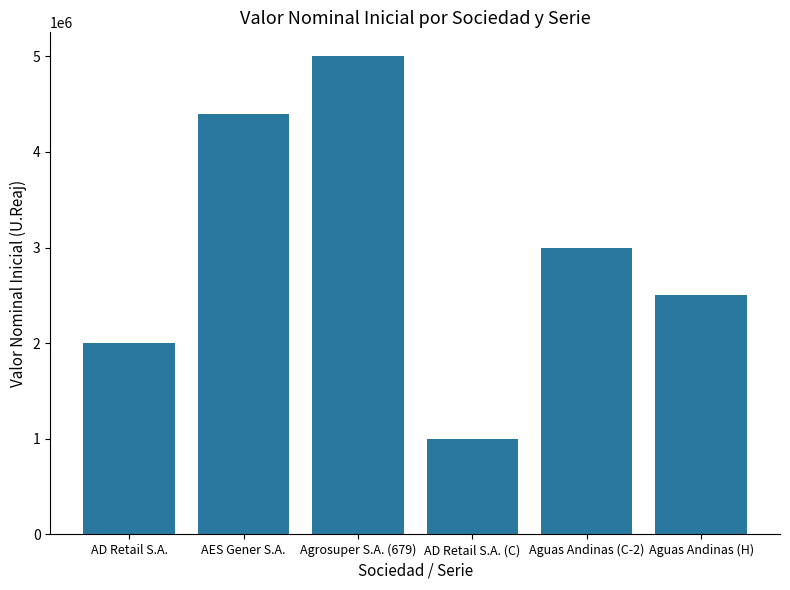

What is the difference between the second highest and minimum values?

3400000